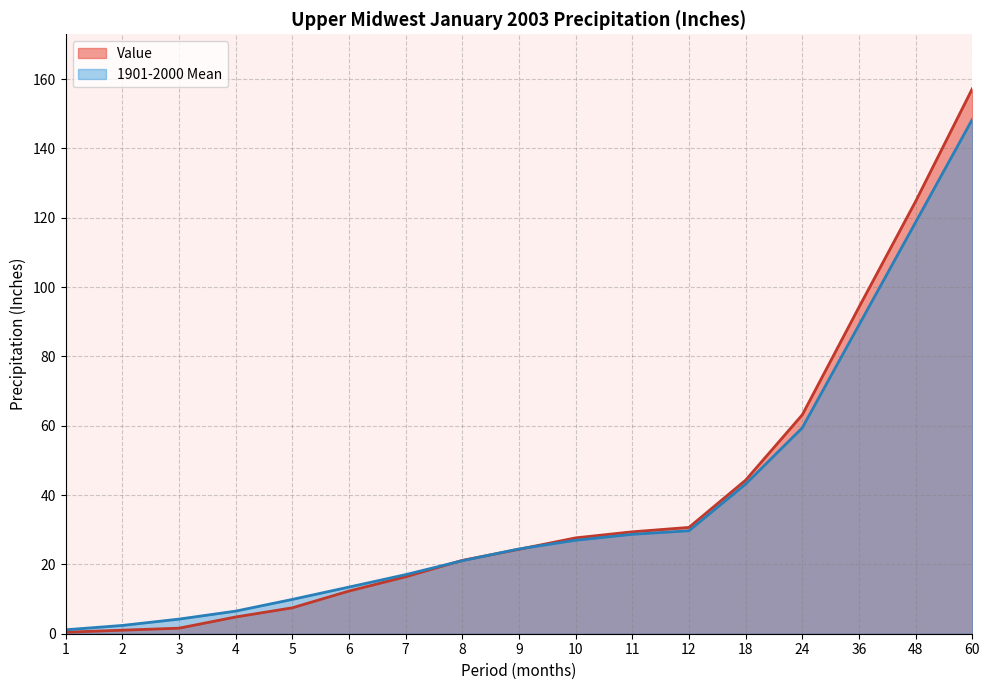

Rank the series by their average value, from highest to lowest.

Value, 1901-2000 Mean